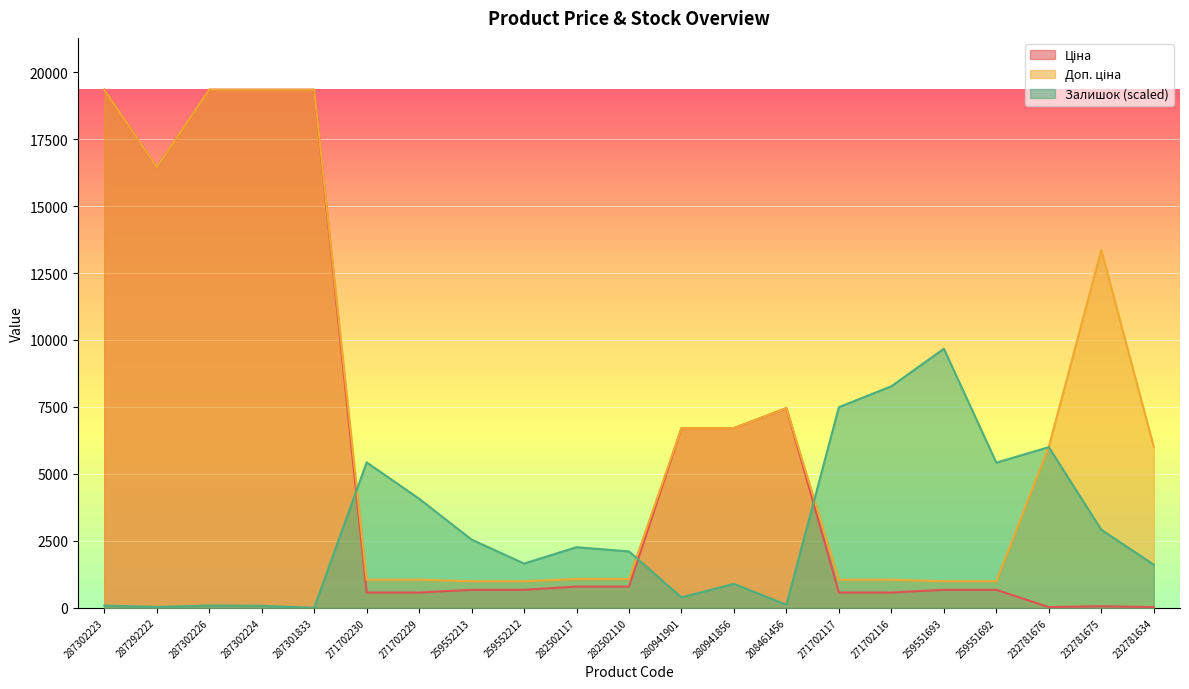

At which label is Доп. ціна closest to 10167?

208461456